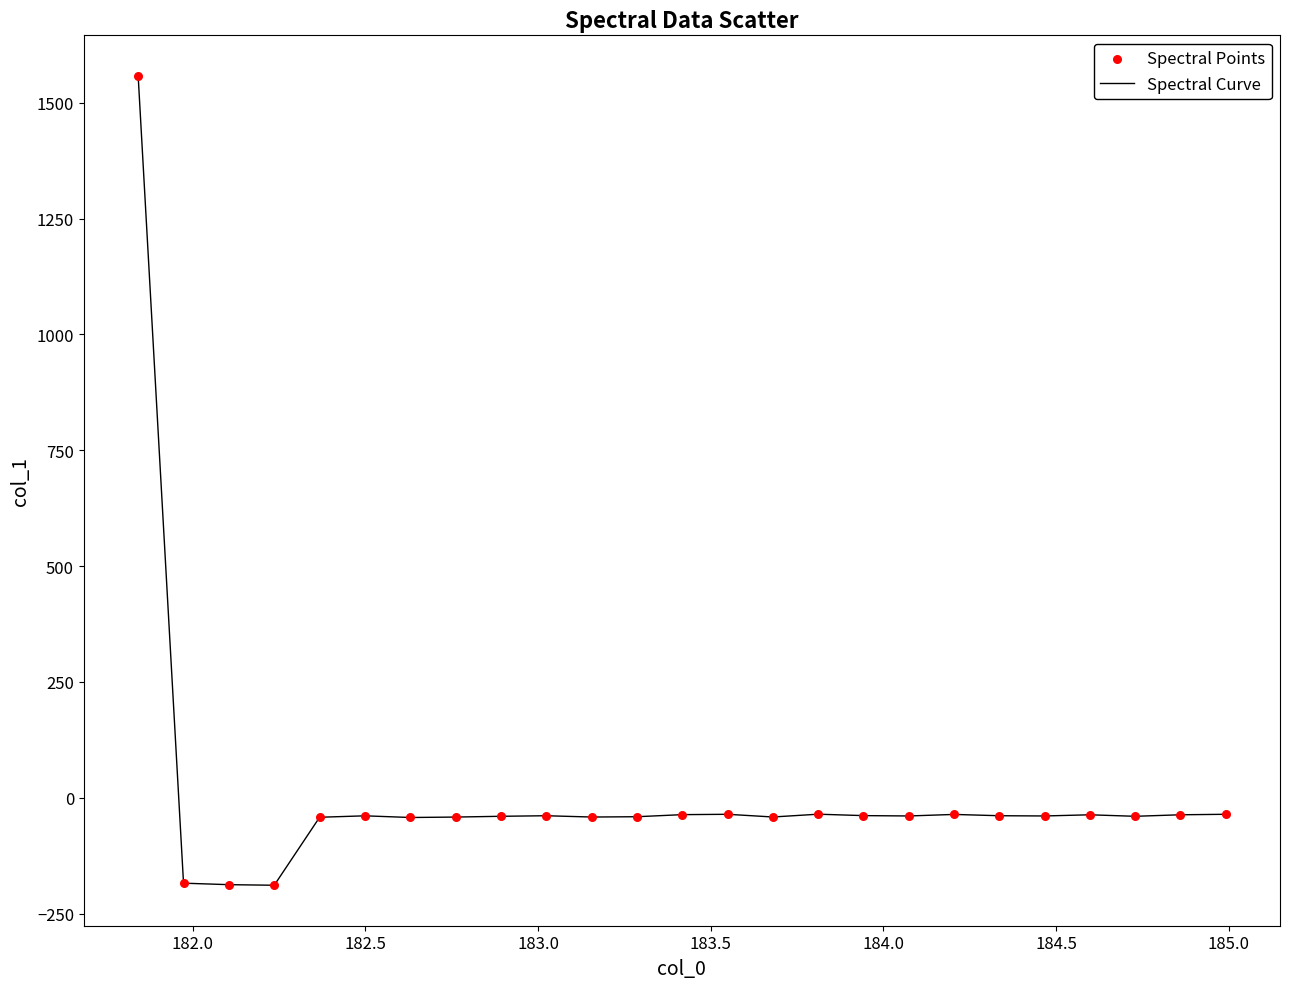

What is the smallest value displayed?

-188.7